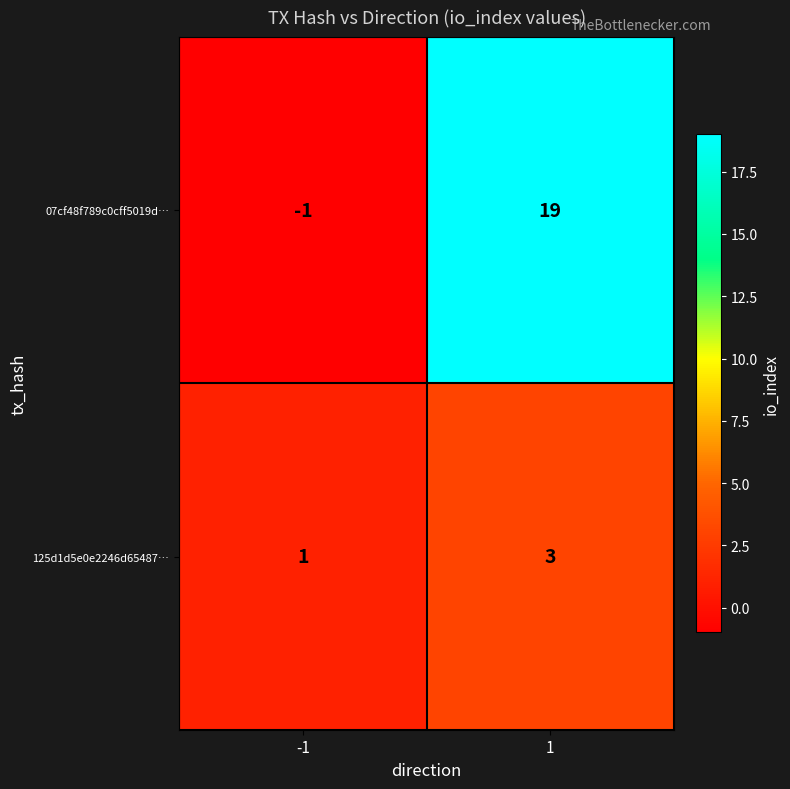

Rank the series at 1 from lowest to highest value.

125d1d5e0e2246d65487…, 07cf48f789c0cff5019d…